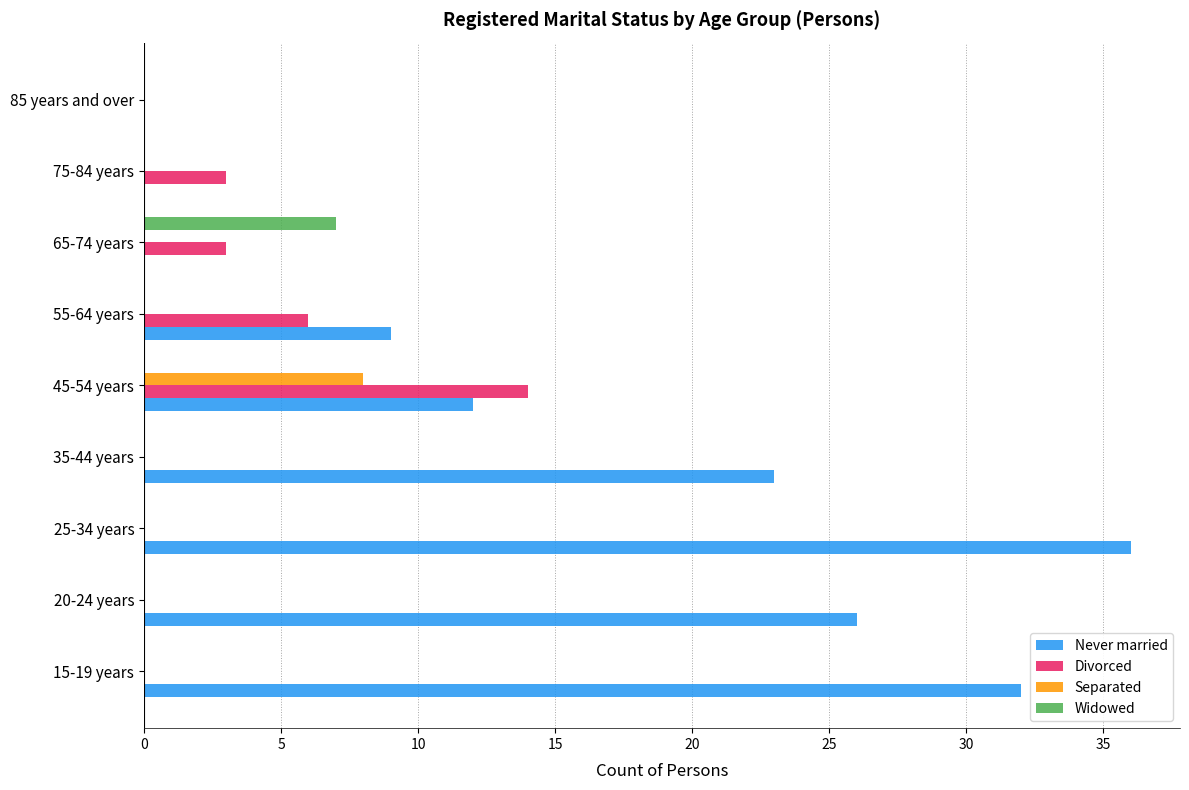

Count the number of data series in this chart.

4